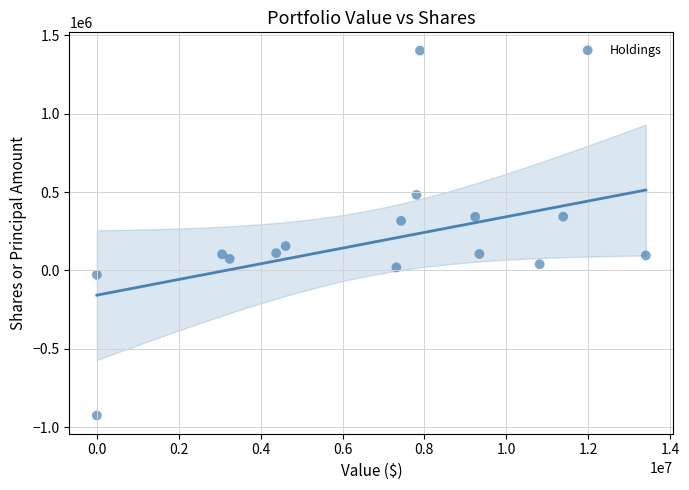

What is the range of Y values (max minus min)?

2326769